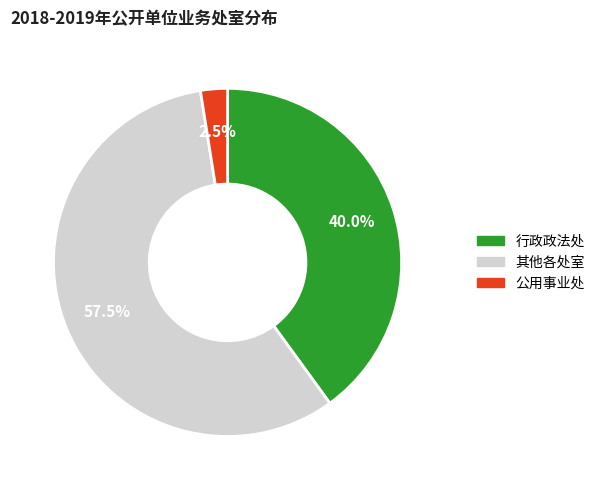

To the nearest percent, what is the average slice percentage?

33%